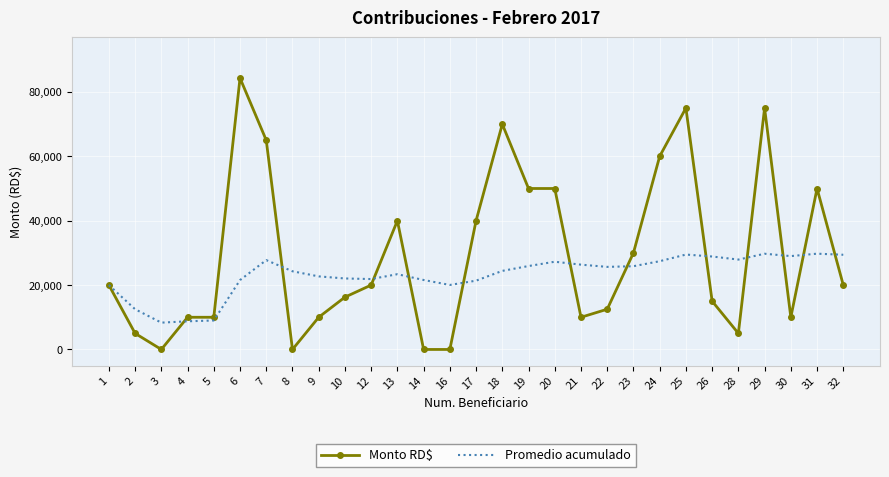

The value of Promedio acumulado at 4 is 8750.0. True or false?

True